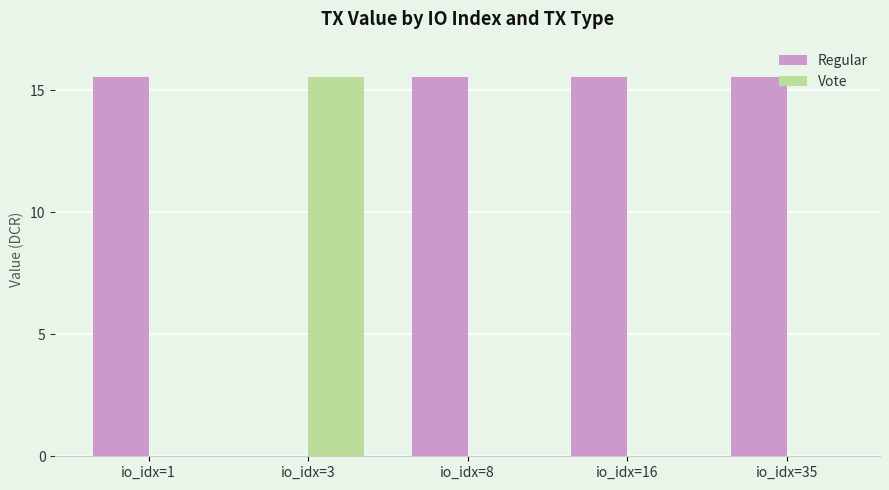

The Regular series shows 22.6 at io_idx=1. True or false?

False